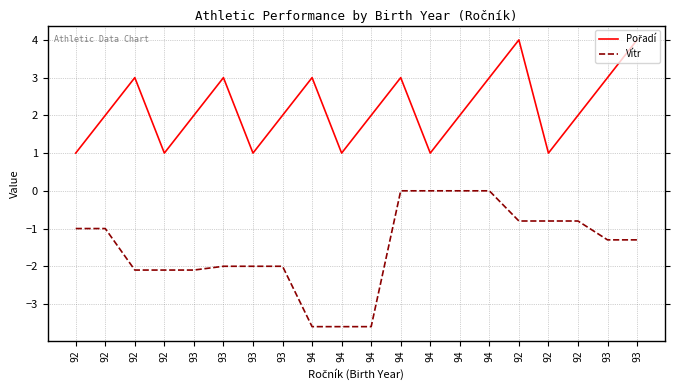

Count the Pořadí values in the range 1 to 3.

18